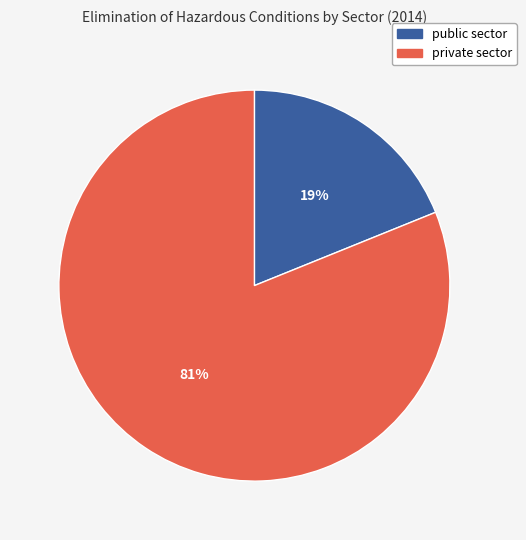

To the nearest percent, what is the difference between the largest and smallest slice percentages?

62%